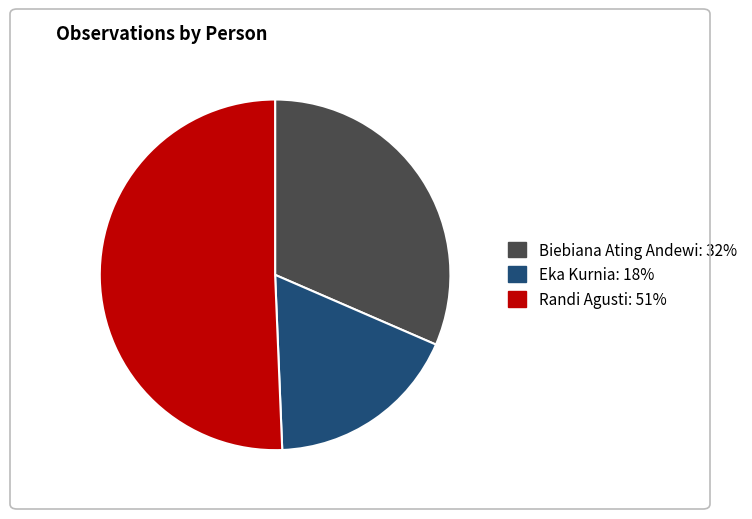

Rank the categories by value from lowest to highest.

Eka Kurnia, Biebiana Ating Andewi, Randi Agusti